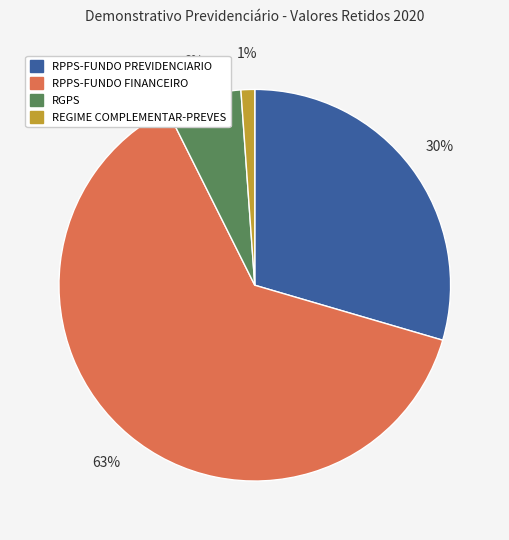

Which slice is the smallest?

REGIME COMPLEMENTAR-PREVES